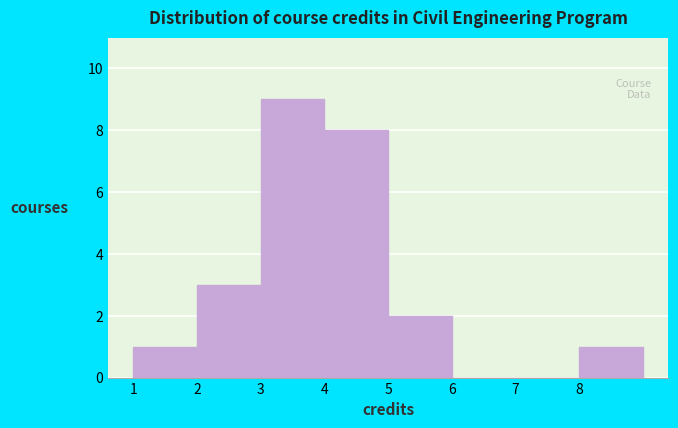

Reading left to right, list every bar in this chart as the range it spans on the x-axis followed by its height. The values are not printed on the chart, so give them approximately, as read against the axis.

1 to 2: 1
2 to 3: 3
3 to 4: 9
4 to 5: 8
5 to 6: 2
6 to 7: 0
7 to 8: 0
8 to 9: 1